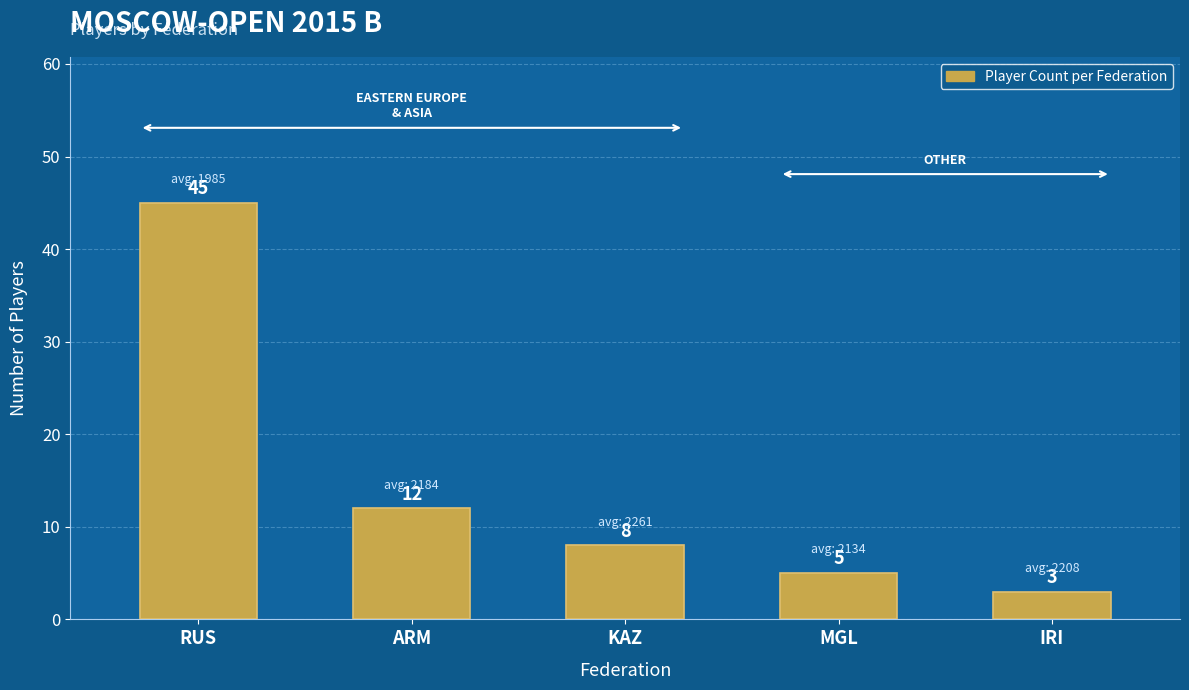

What is the label of the 4th bar from the right?

ARM